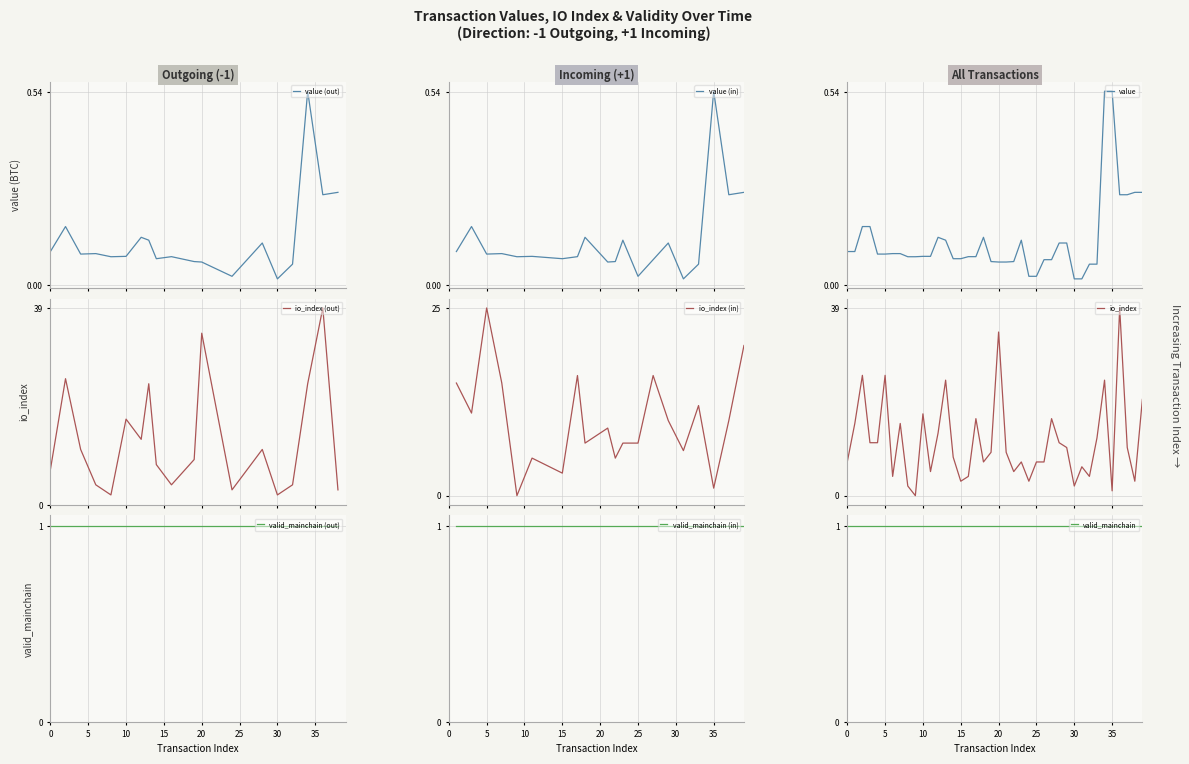

What is the maximum value for io_index (out)?

39